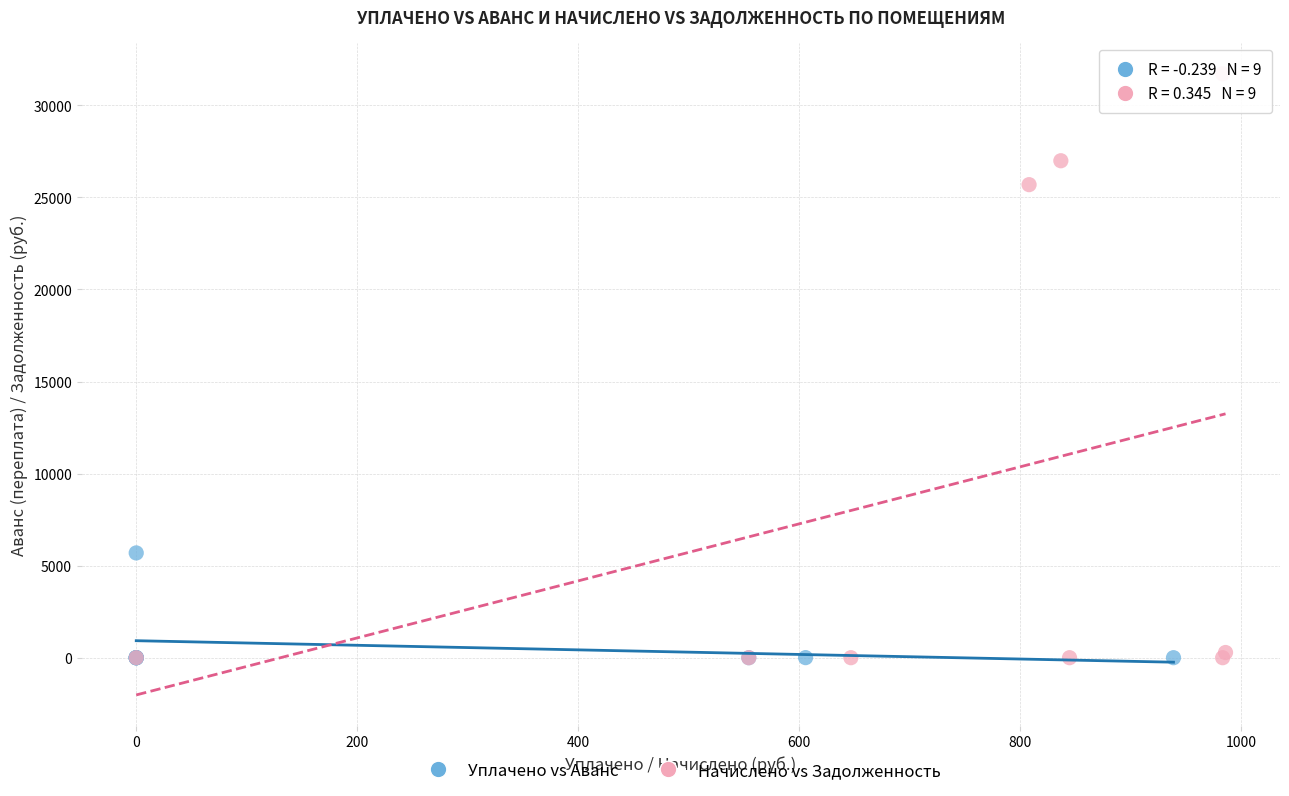

Which series contains the highest Y value?

Начислено vs Задолженность